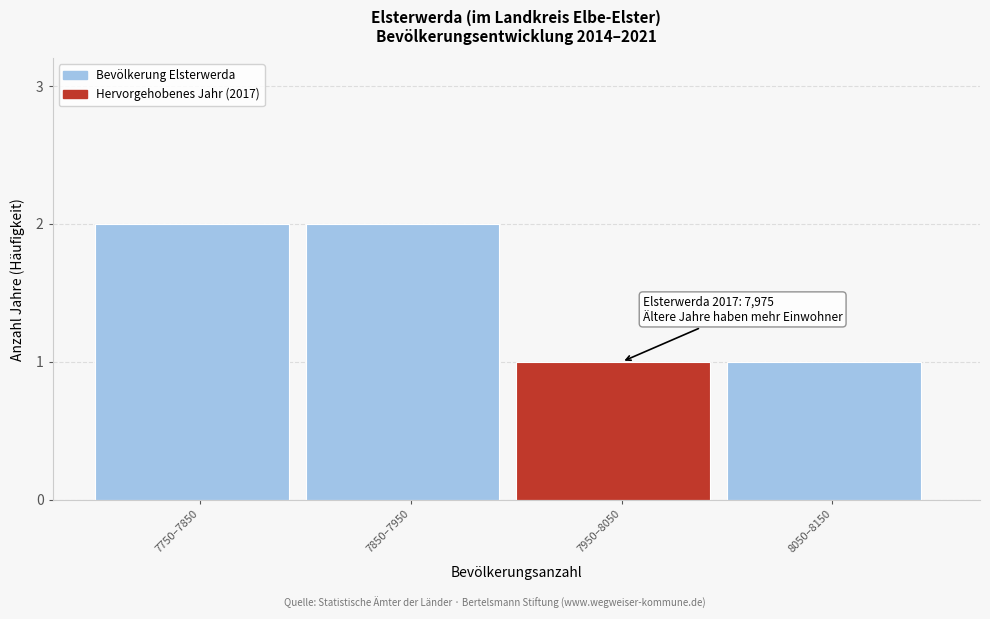

Reading left to right, transcribe all the data shown in this chart.

2	2	1	1